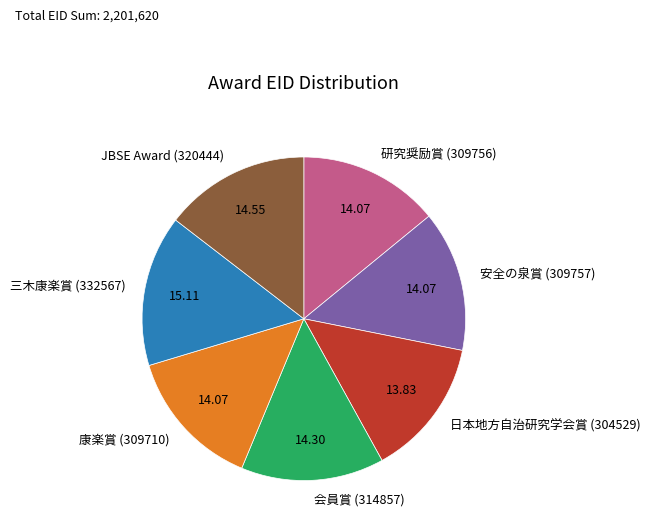

Do 研究奨励賞 (309756) and JBSE Award (320444) together represent more than half of the pie?

No